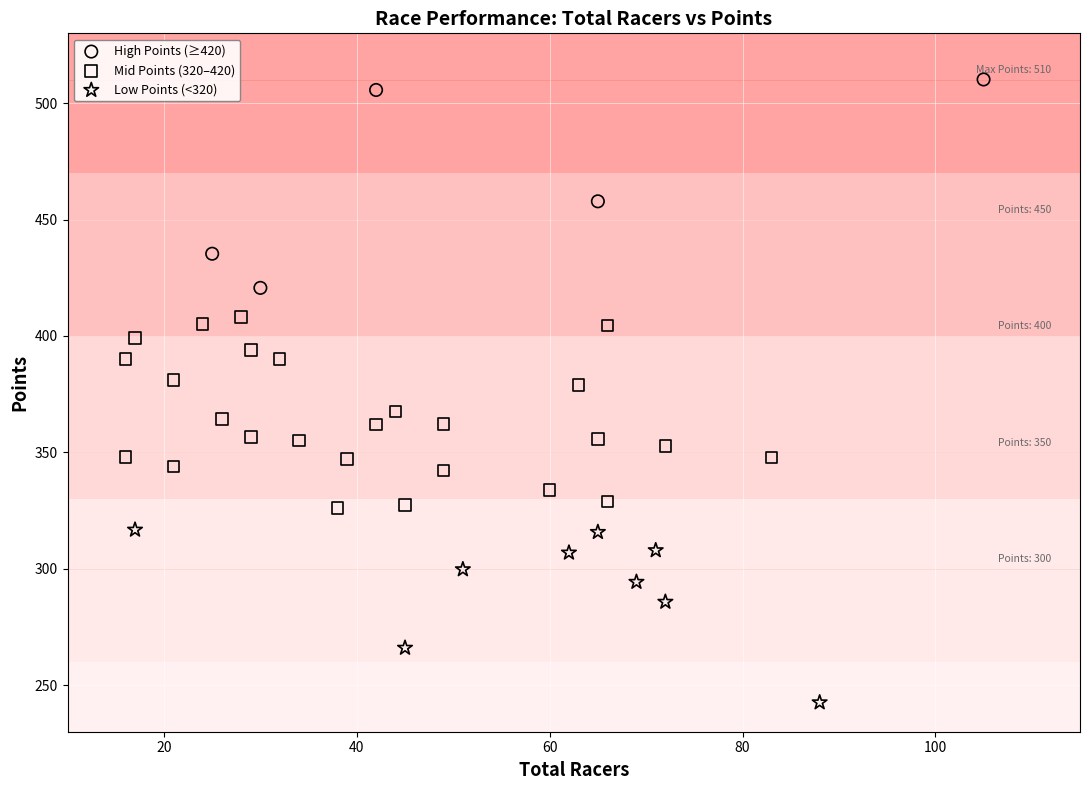

Which series reaches the maximum Y coordinate?

High Points (≥420)